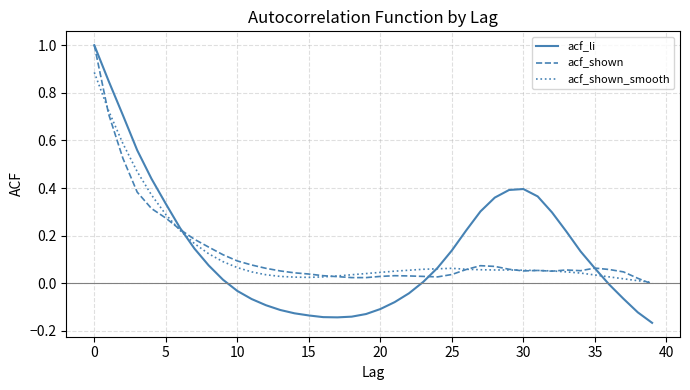

What is the greatest value displayed?

1.0